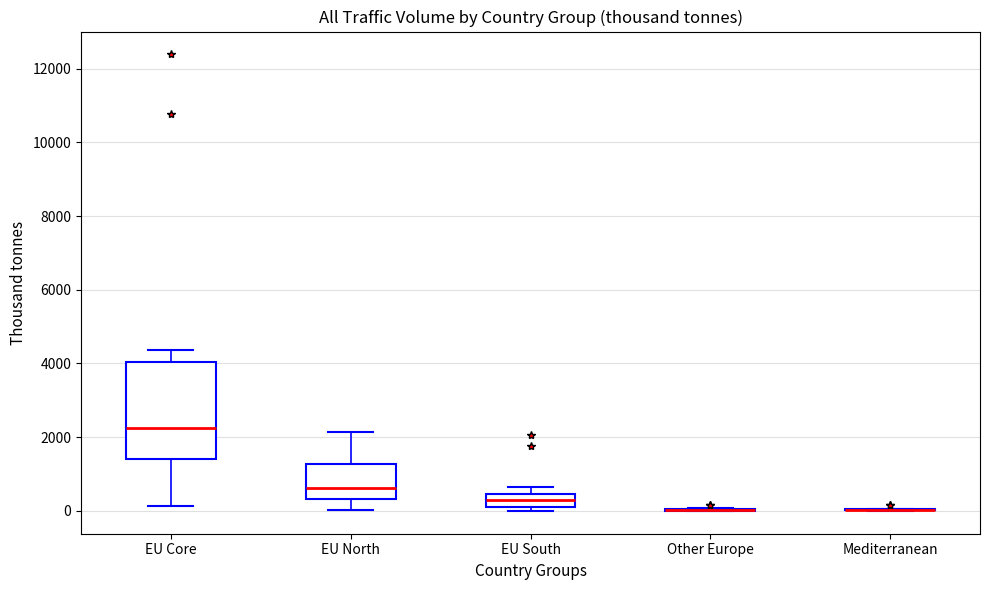

Reading left to right, read every box against the y-axis: the position of its median line, the range the box covers, and the ends of its whiskers. The values are not printed on the chart, so give them approximately, as read against the axis.

EU Core: median 2200, box 1400 to 4000, whiskers 200 to 4400
EU North: median 600, box 400 to 1200, whiskers 0 to 2200
EU South: median 400 (inside the box), box 200 to 400, whiskers 0 to 600
Other Europe: box collapsed to a line at 0, whiskers 0 to 0
Mediterranean: box collapsed to a line at 0, whiskers 0 to 0